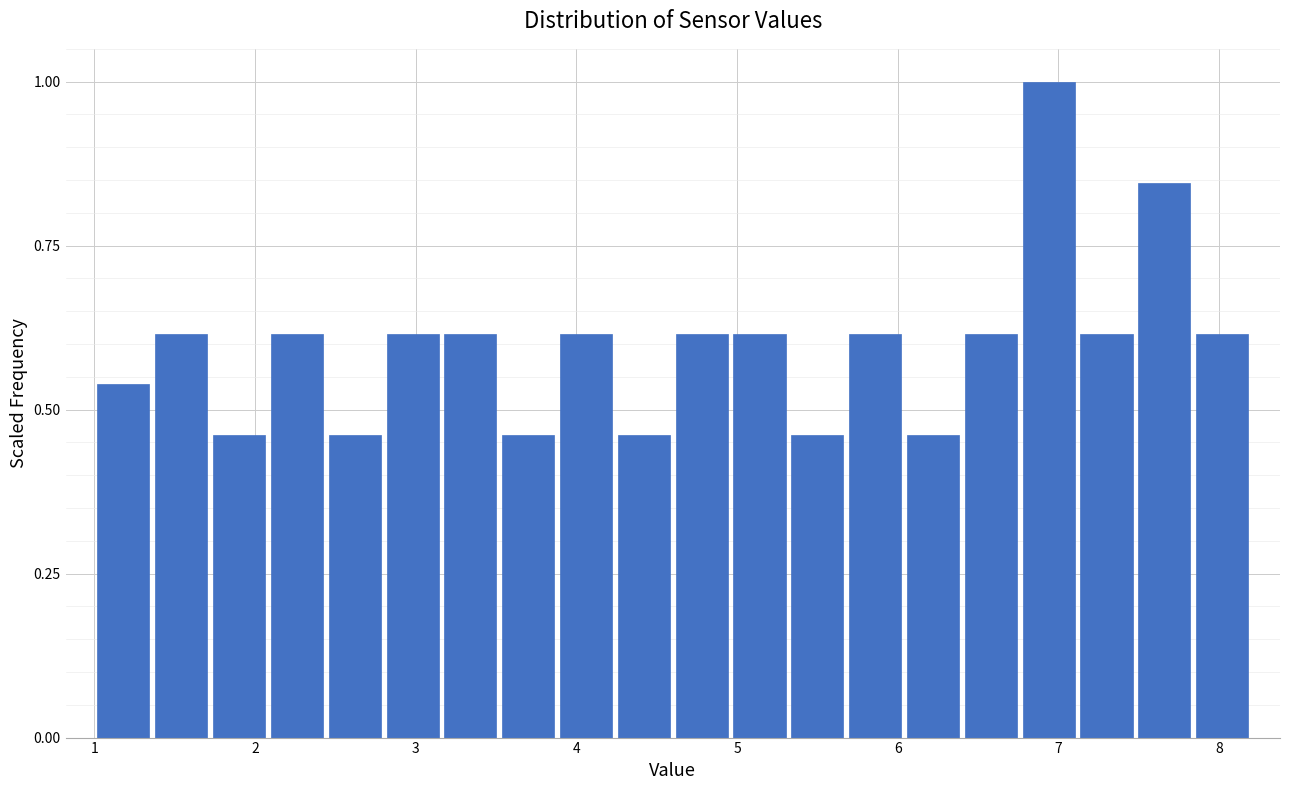

Around what value on the x-axis is the tallest bar? Give the approximate position of its centre, as read against the axis.

6.9